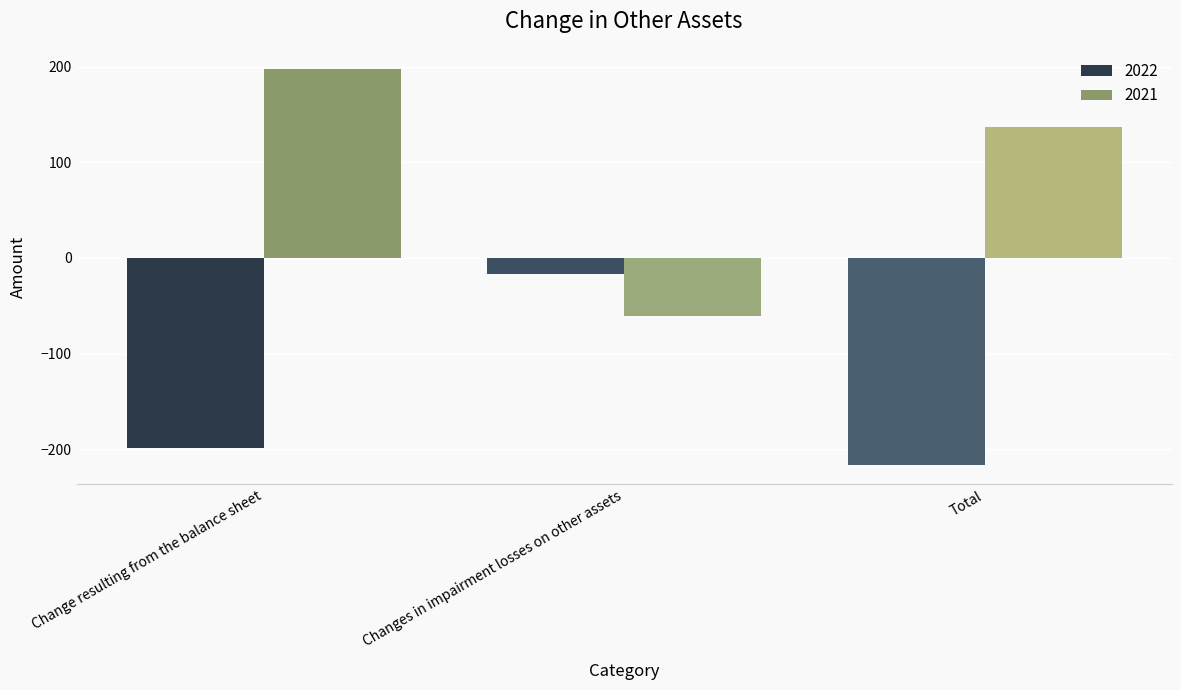

The 2022 series shows -199 at Change resulting from the balance sheet. True or false?

True